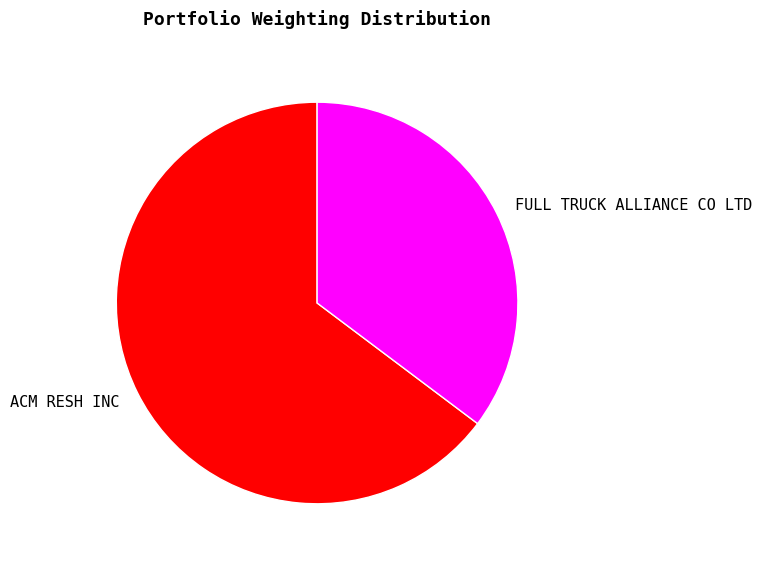

Is it true that ACM RESH INC is 50% of the pie?

False